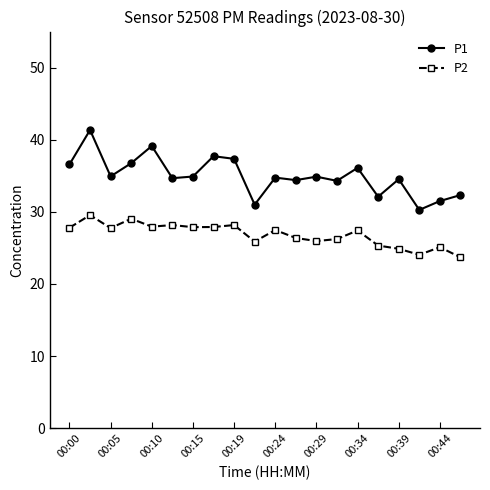

Rank the series by their average value, from highest to lowest.

P1, P2